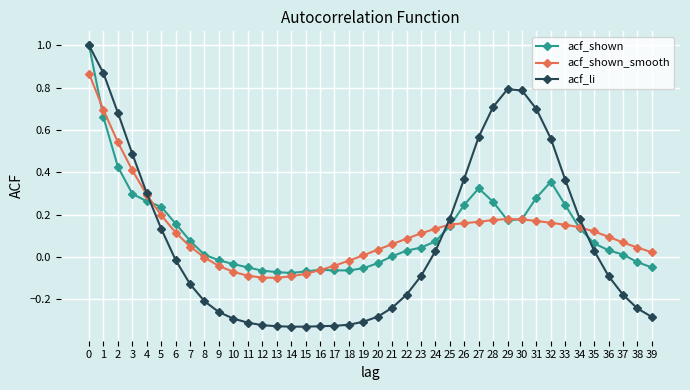

What is the sum of all acf_li values?

3.3